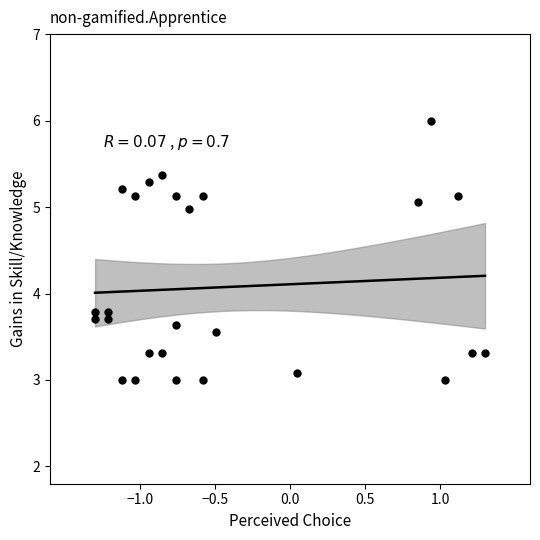

What is the range of X values (max minus min)?

2.6